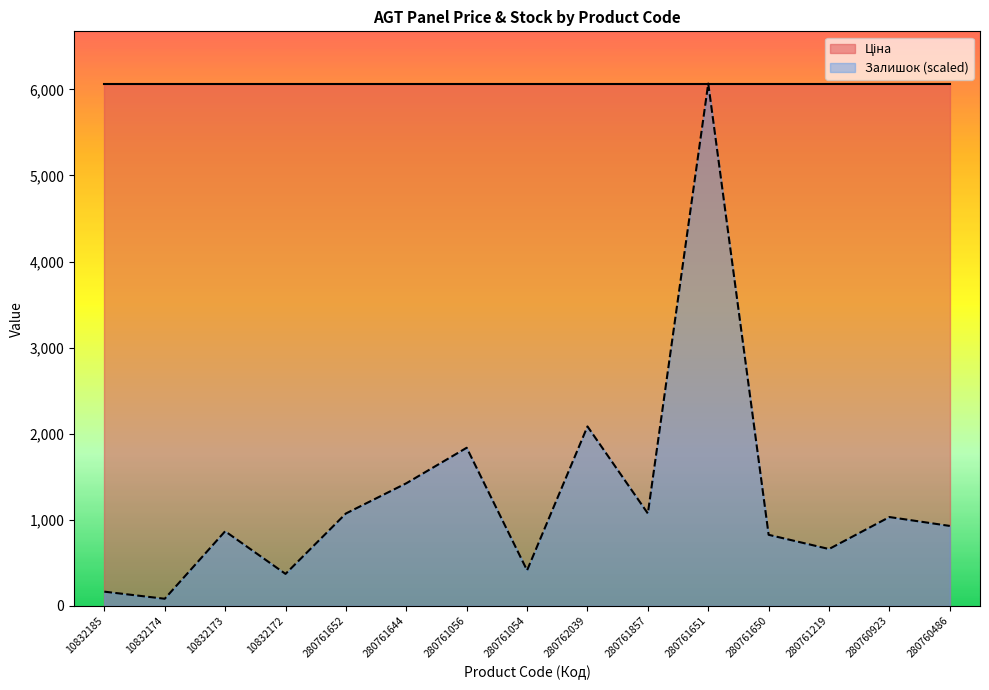

How many distinct data groups are displayed?

2